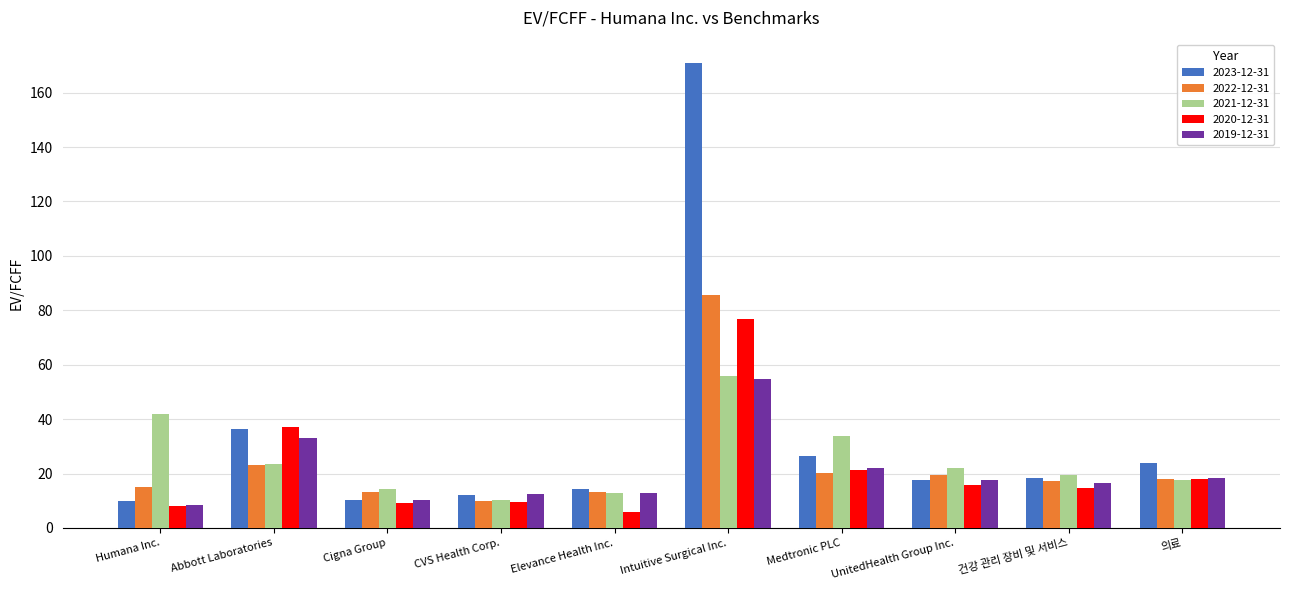

The value of 2020-12-31 at Medtronic PLC is 21.4. True or false?

True